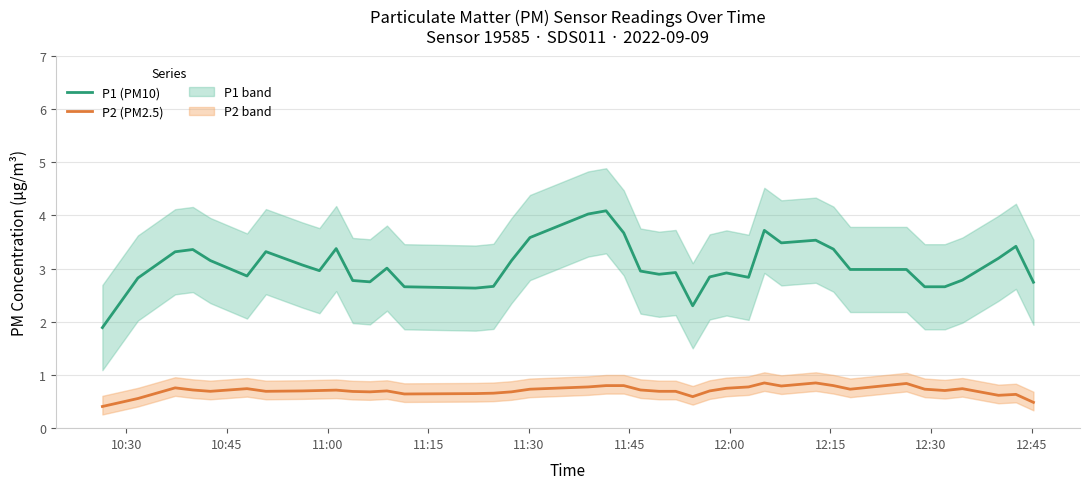

Rank the series by their average value, from highest to lowest.

P1 (PM10), P2 (PM2.5)